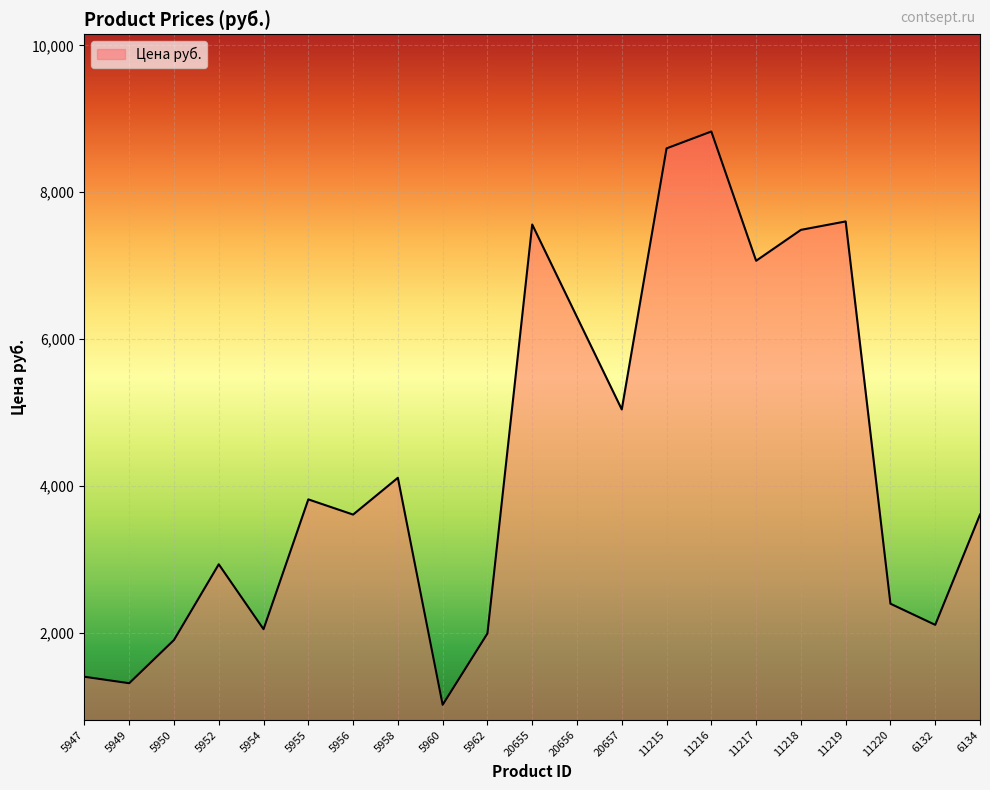

What is the maximum value shown in the chart?

8826